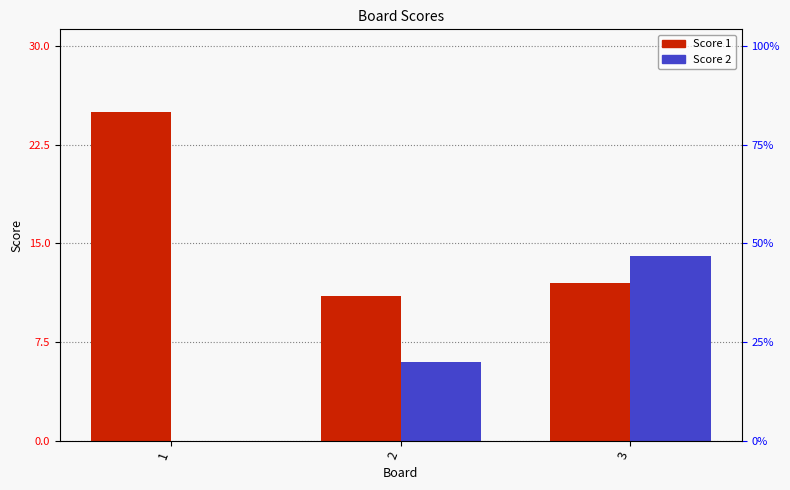

Between 3 and 1, which is larger?

1